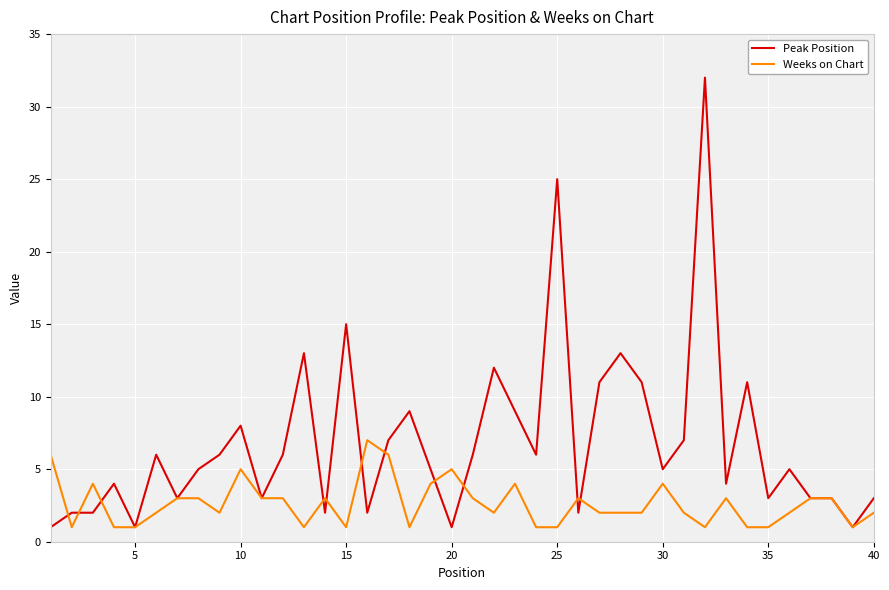

Which series has the largest total across all categories?

Peak Position